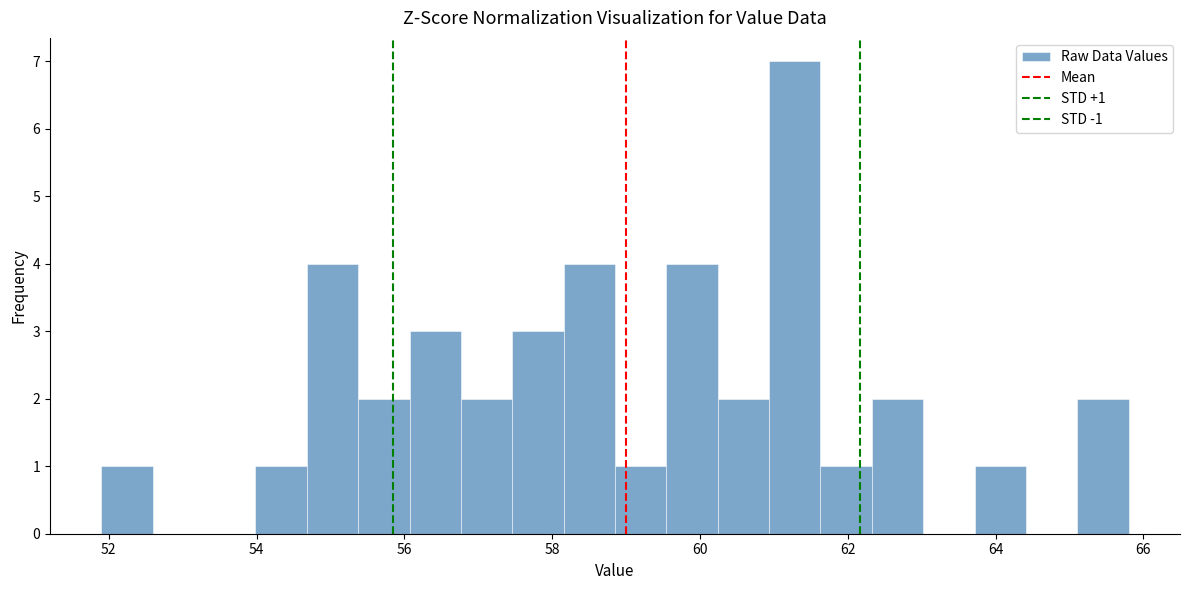

Read against the x-axis, roughly where is the centre of the tallest bar?

61.2